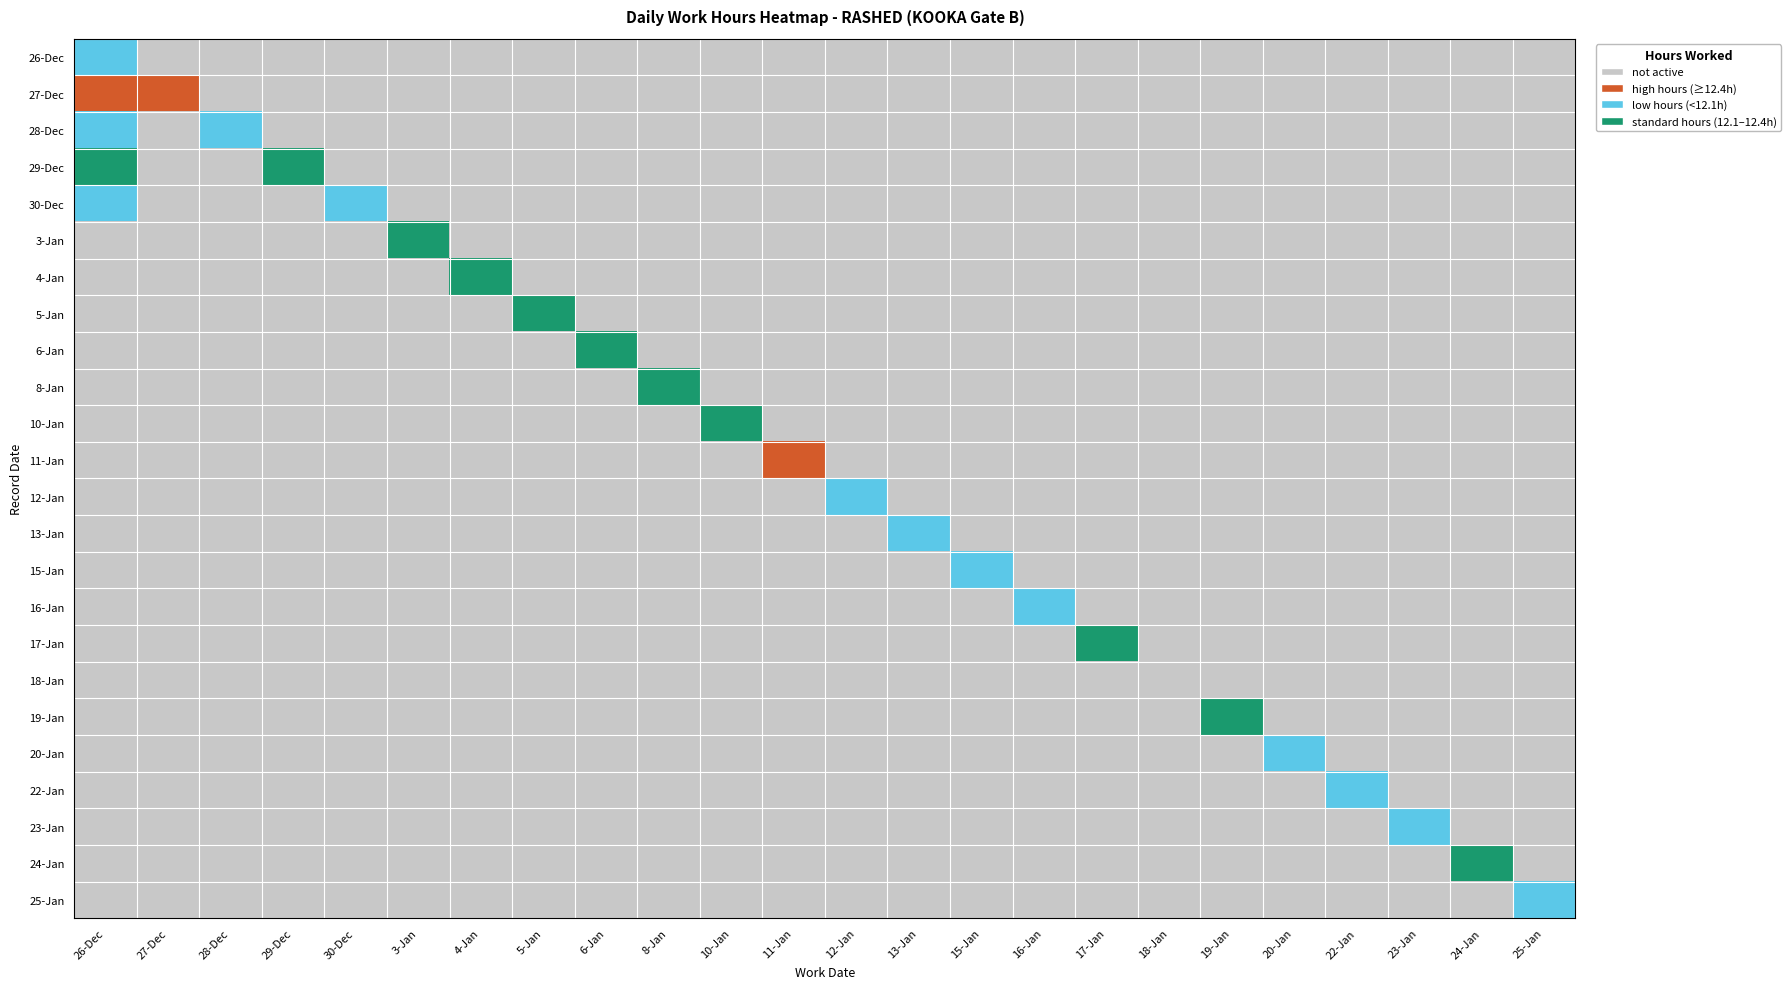

The 25 series shows -3.8 at 3. True or false?

False